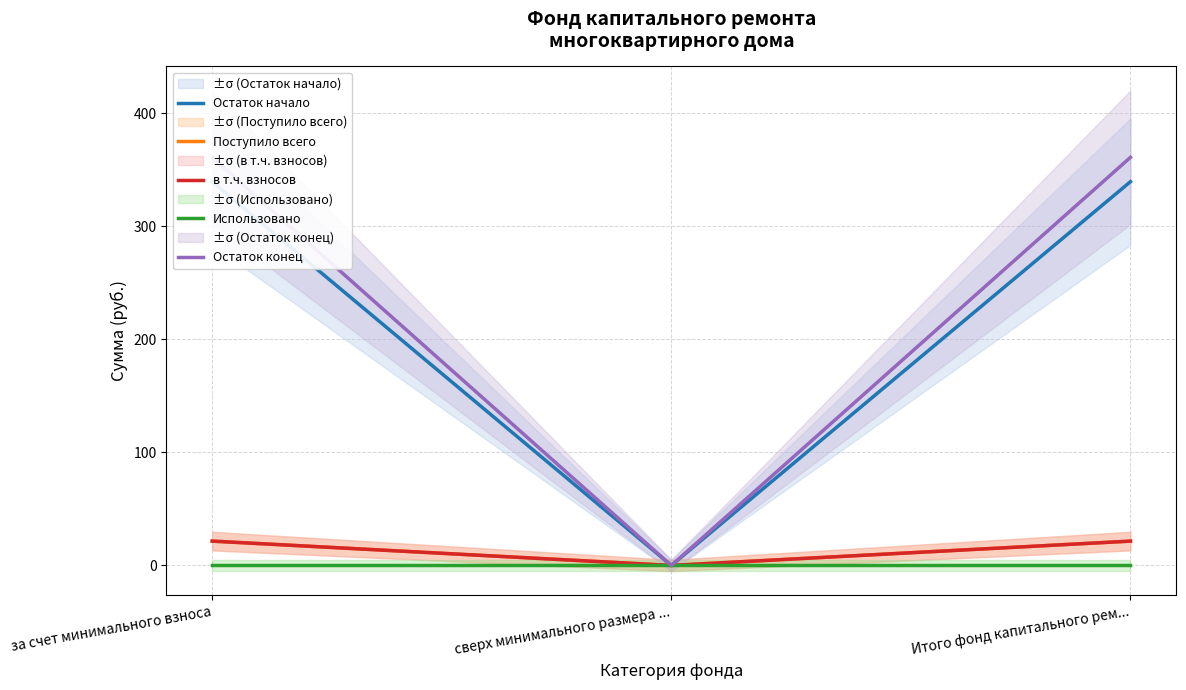

At which category is the sum across all series the highest?

за счет минимального взноса